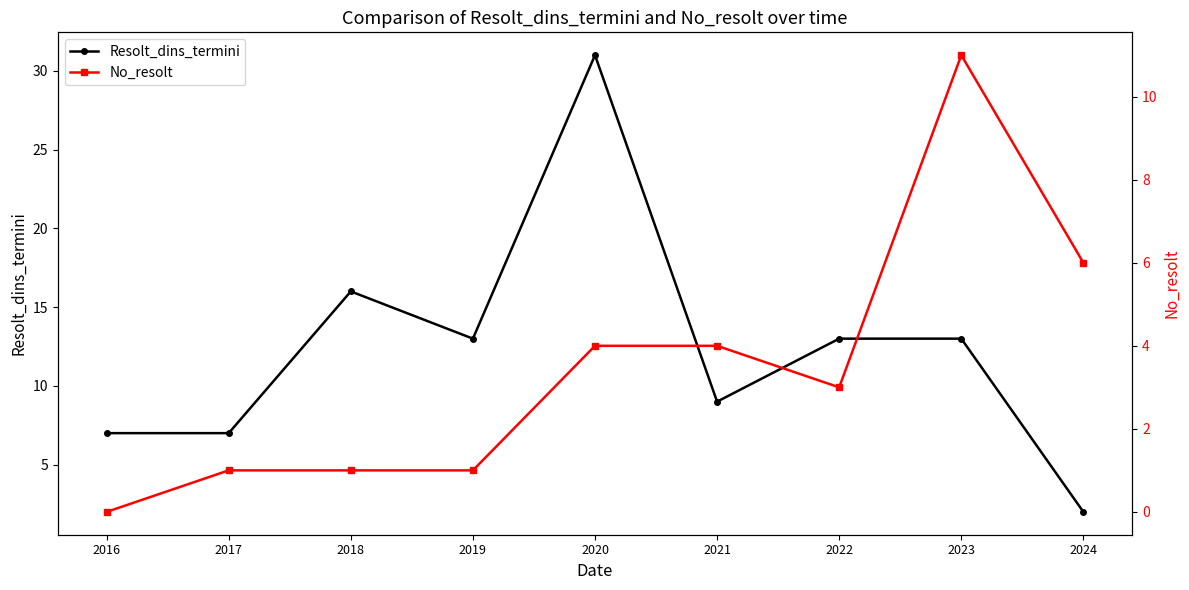

What is the difference between the highest and lowest values at 2022?

10